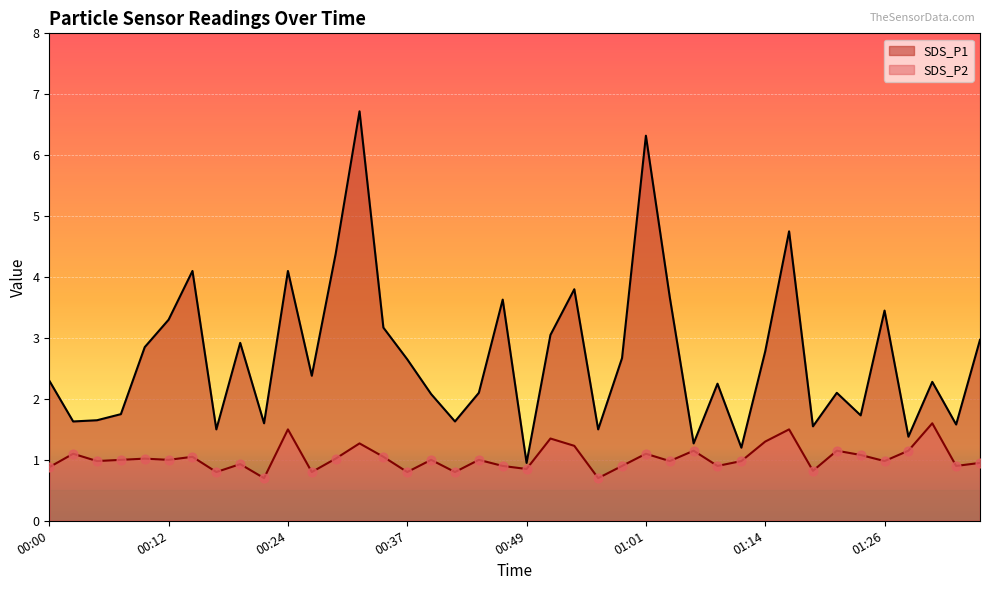

Is the value of SDS_P1 at 01:36 greater than the value of SDS_P2 at 01:24?

Yes